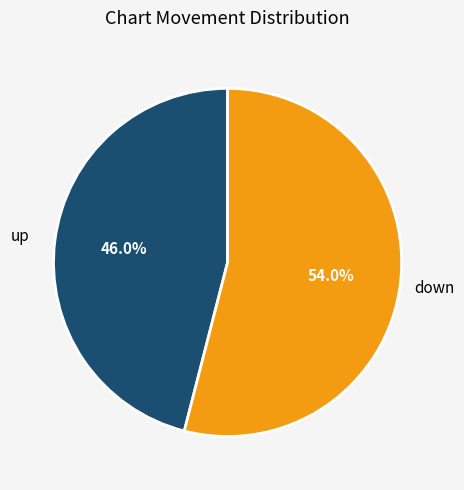

True or false: down accounts for 42% of the total.

False